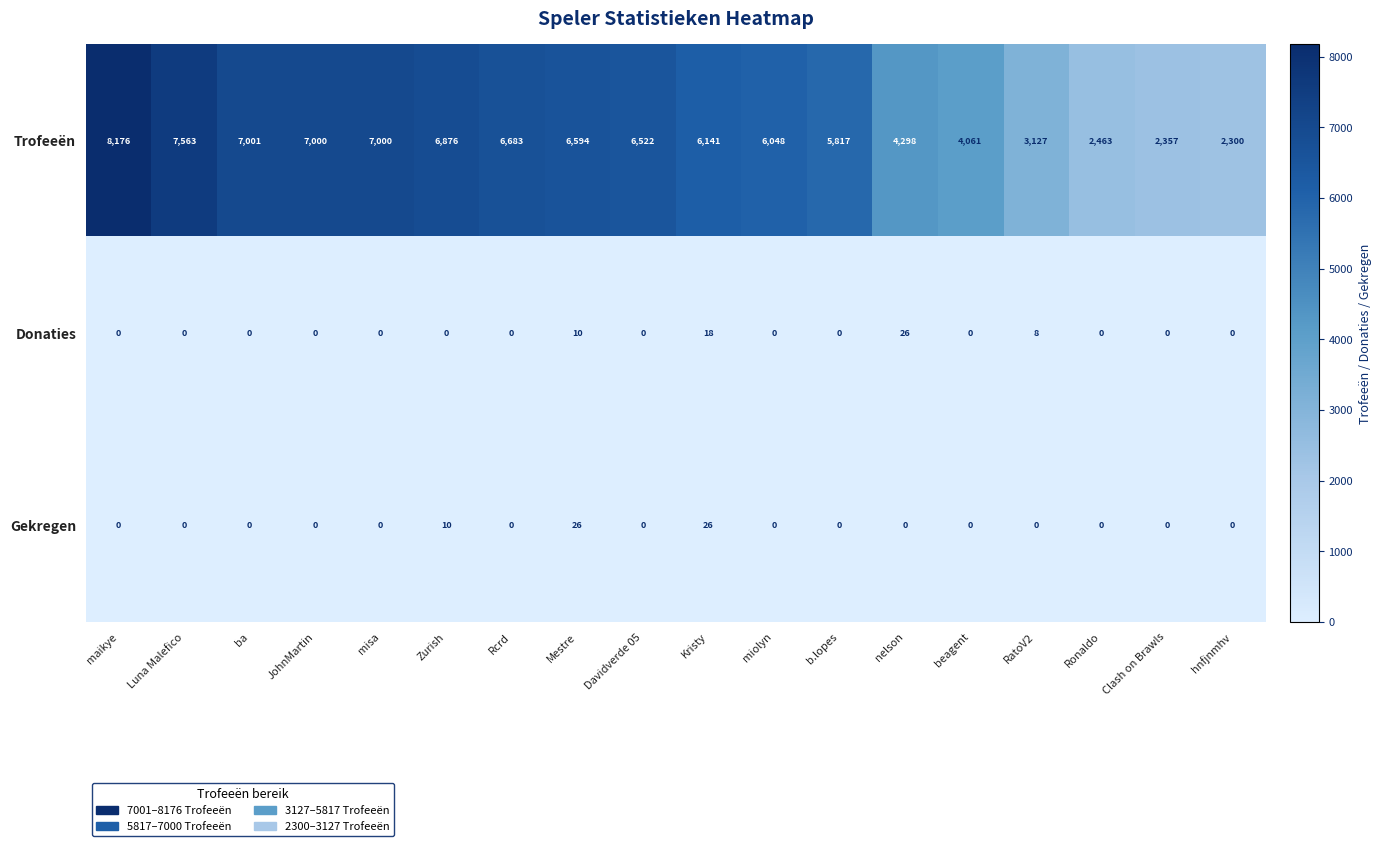

At which label does Trofeeën reach its minimum?

hnfjnmhv